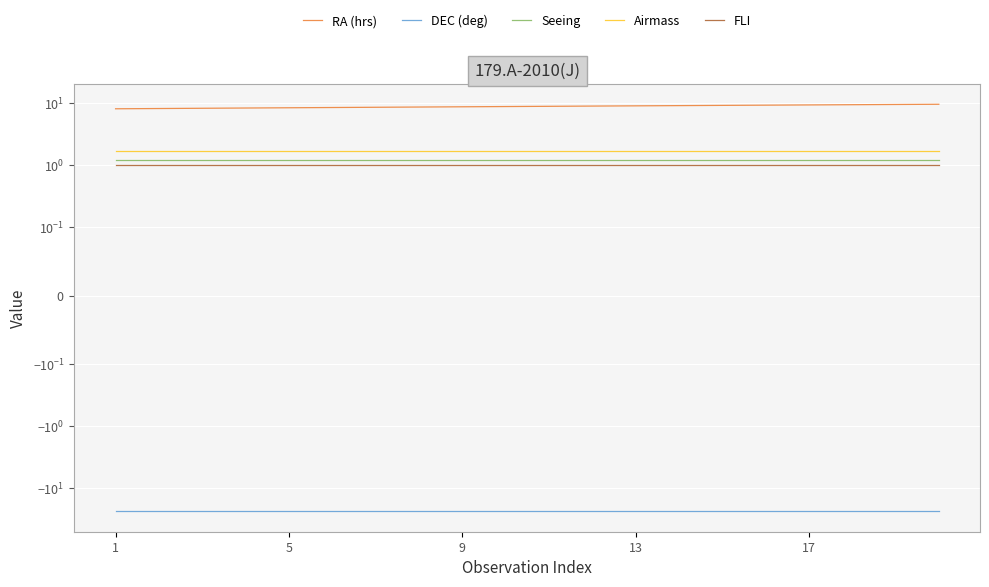

At 13, list the series in order from largest to smallest.

RA (hrs), Airmass, Seeing, FLI, DEC (deg)